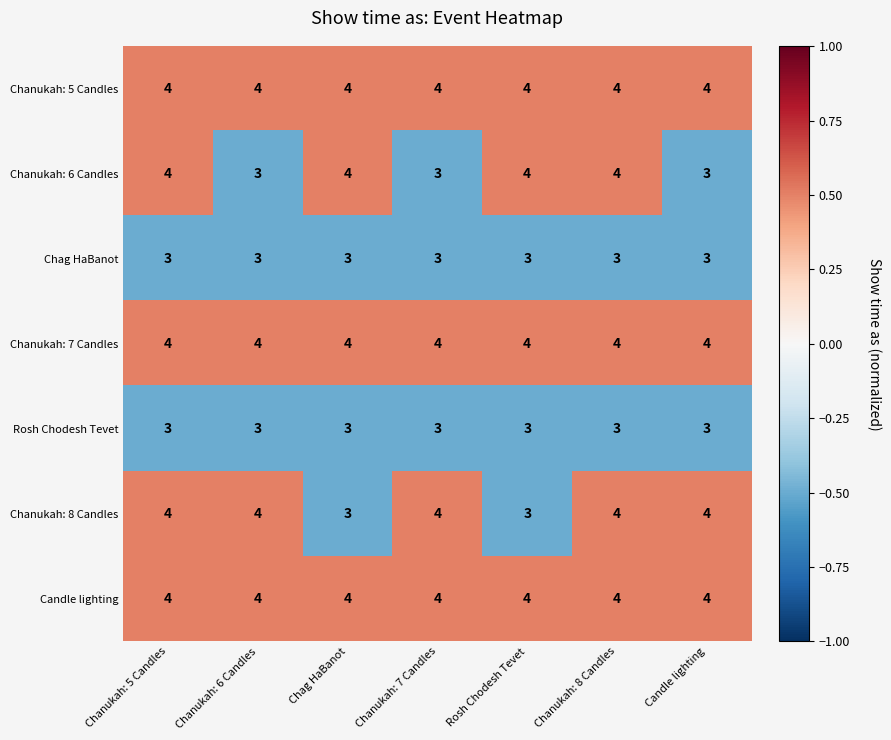

Which series changed the most between Chanukah: 8 Candles and Candle lighting?

Chanukah: 6 Candles